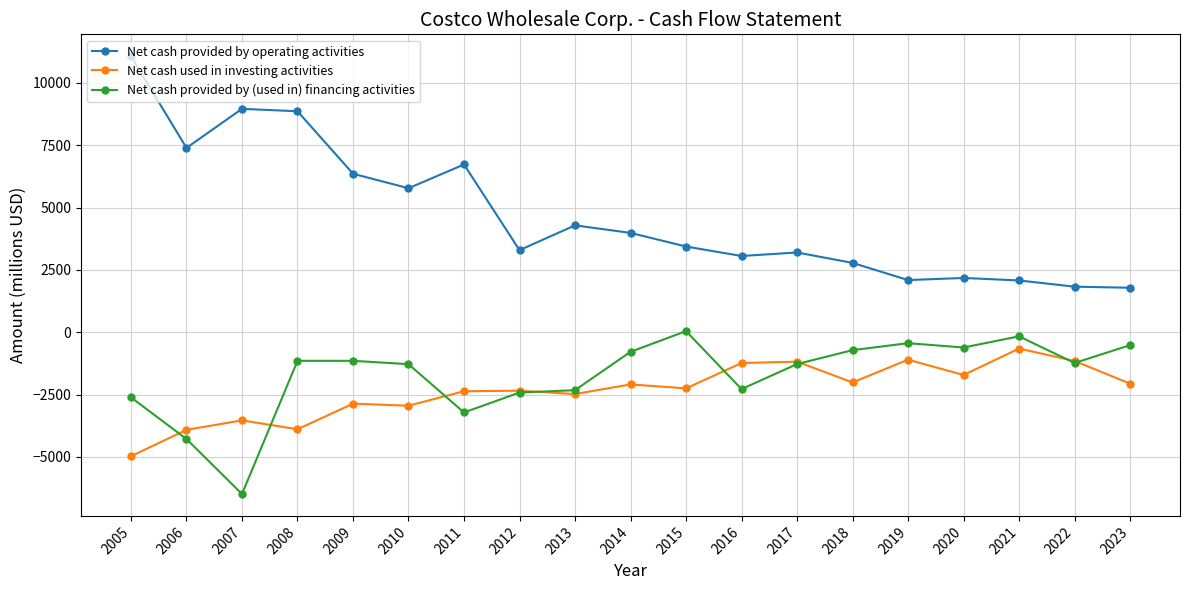

Which series has the largest total across all categories?

Net cash provided by operating activities